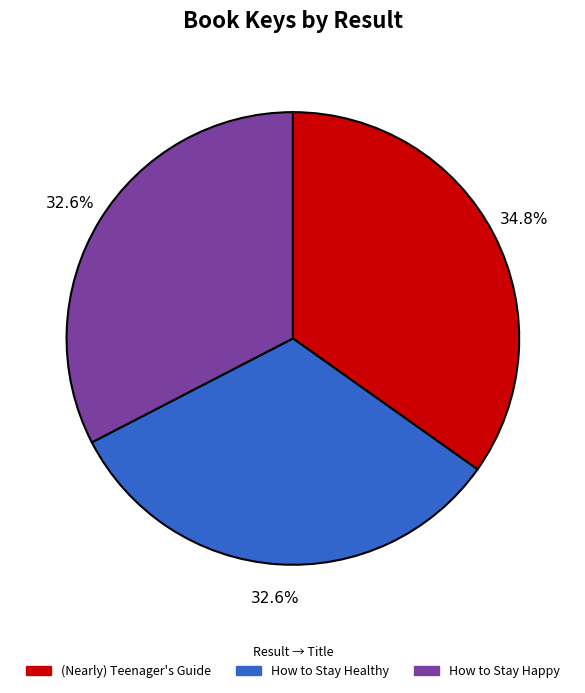

Is there any slice that represents more than half of the pie?

No